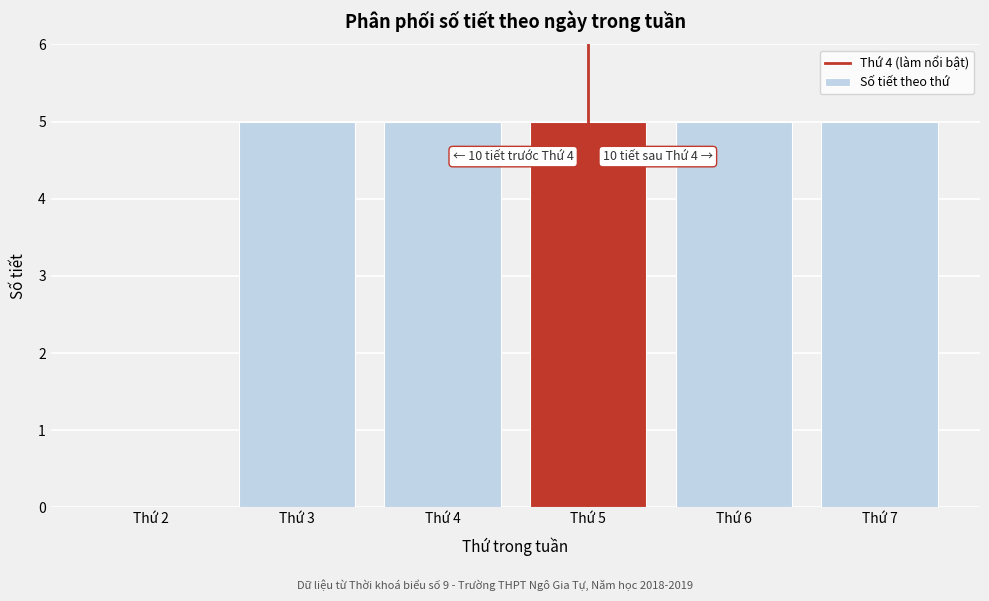

Reading left to right, list all the values displayed in this chart.

Thứ 2=0	Thứ 3=5	Thứ 4=5	Thứ 5=5	Thứ 6=5	Thứ 7=5